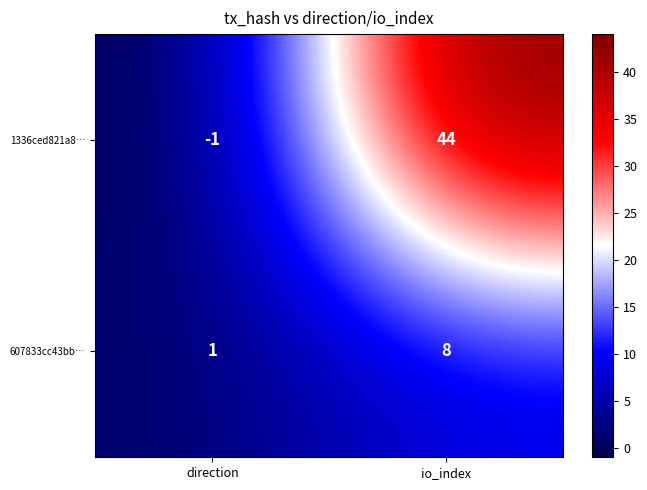

Rank the series by their maximum value, from highest to lowest.

1336ced821a8…, 607833cc43bb…